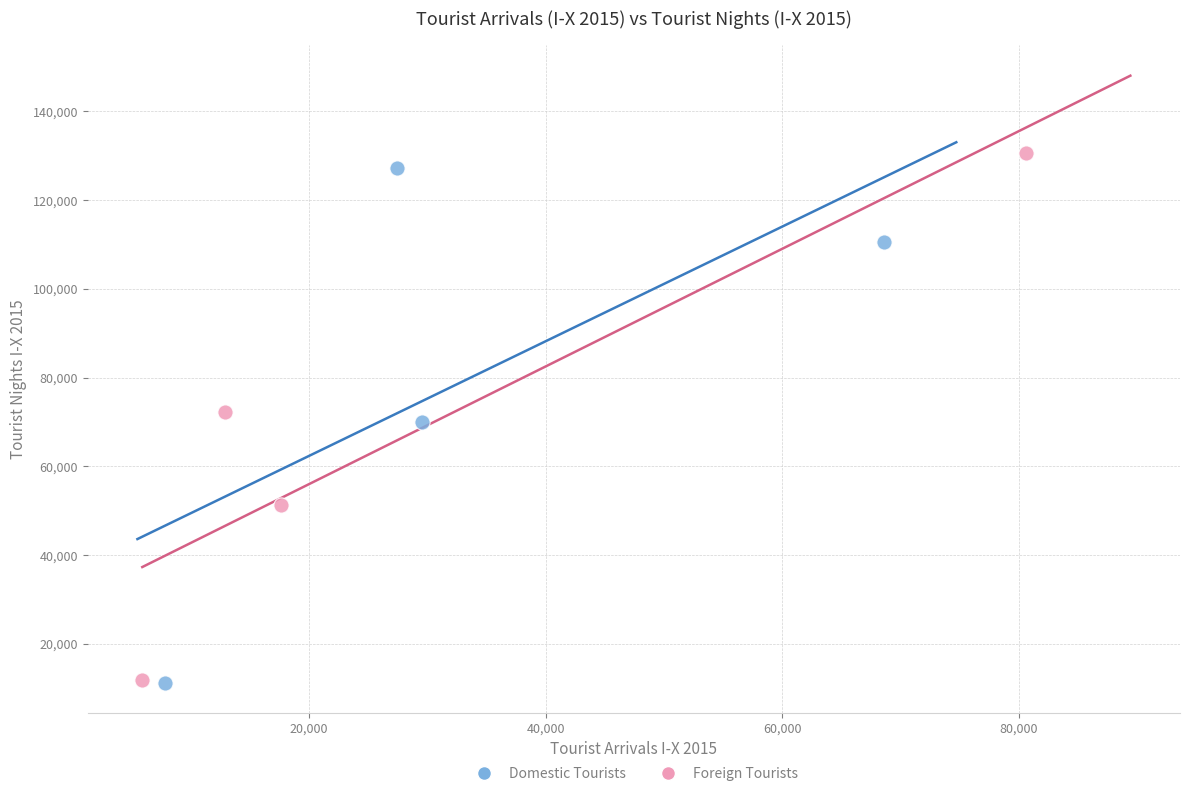

What are all the series names shown in the legend?

Domestic Tourists, Foreign Tourists